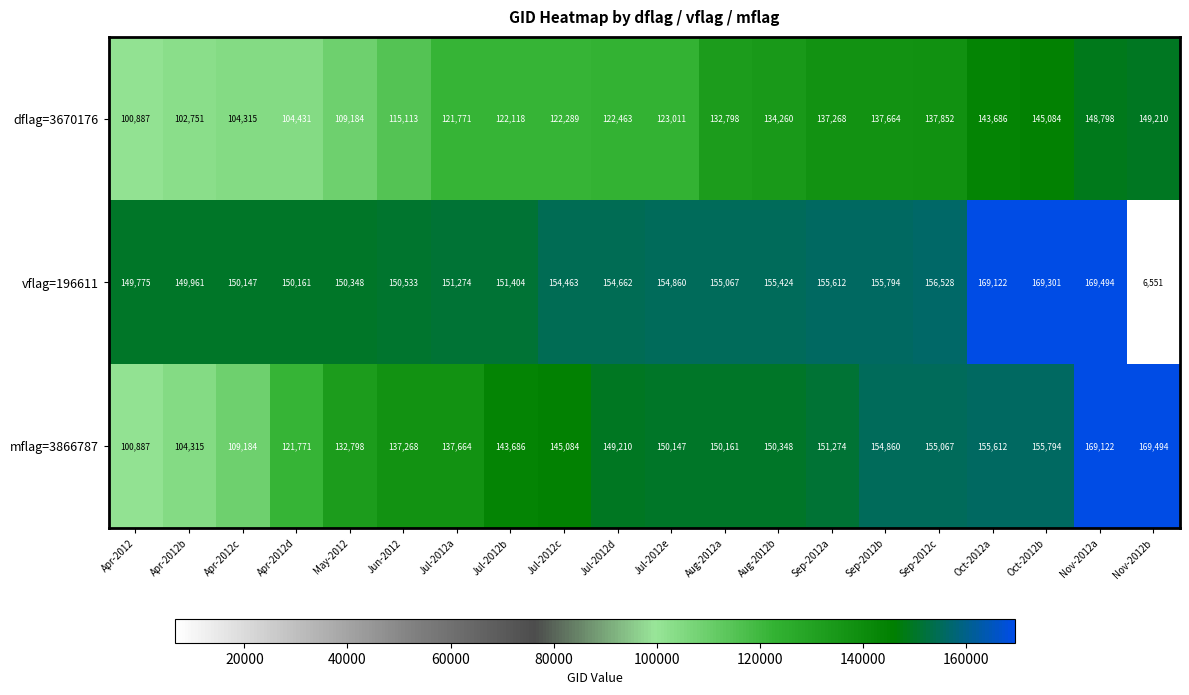

Which category has the lowest value in the vflag=196611 series?

Nov-2012b